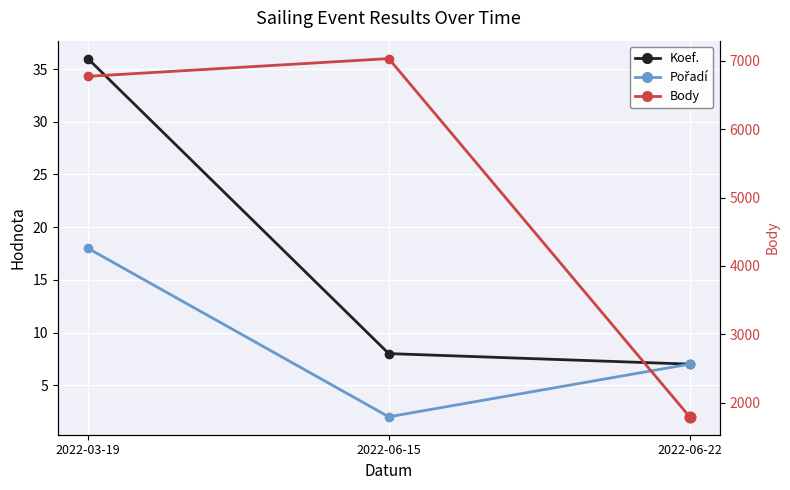

Which series has the widest spread of Y values?

Body